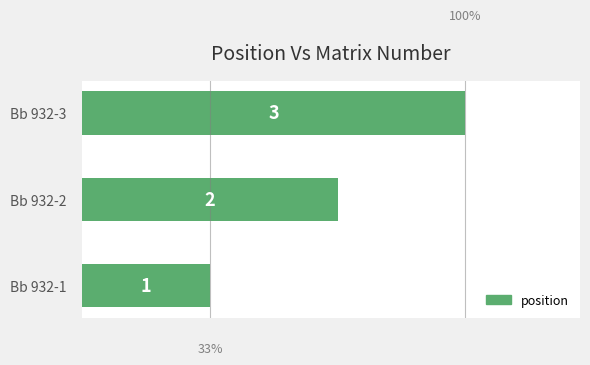

List the labels in order of value, largest first.

Bb 932-3, Bb 932-2, Bb 932-1